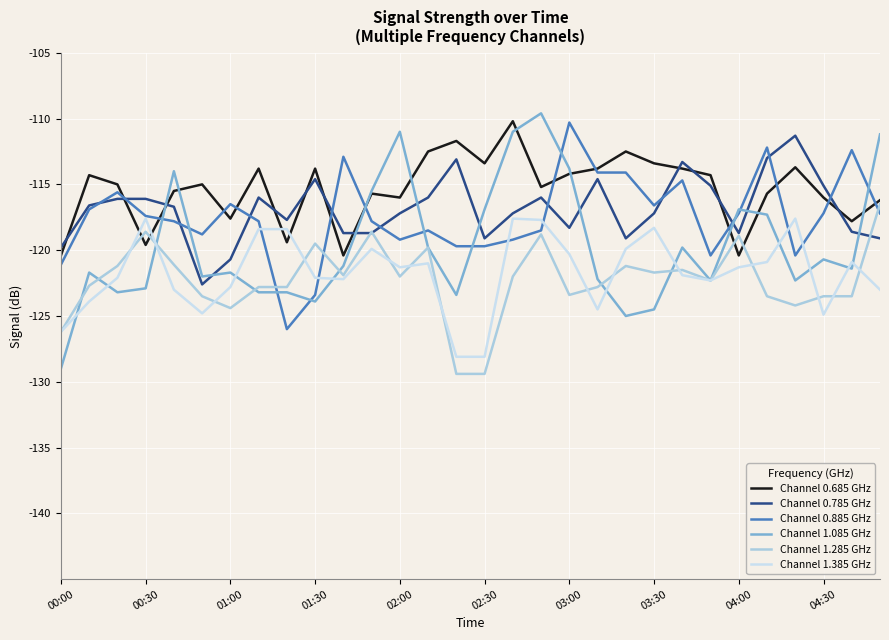

What is the greatest value displayed?

-109.6